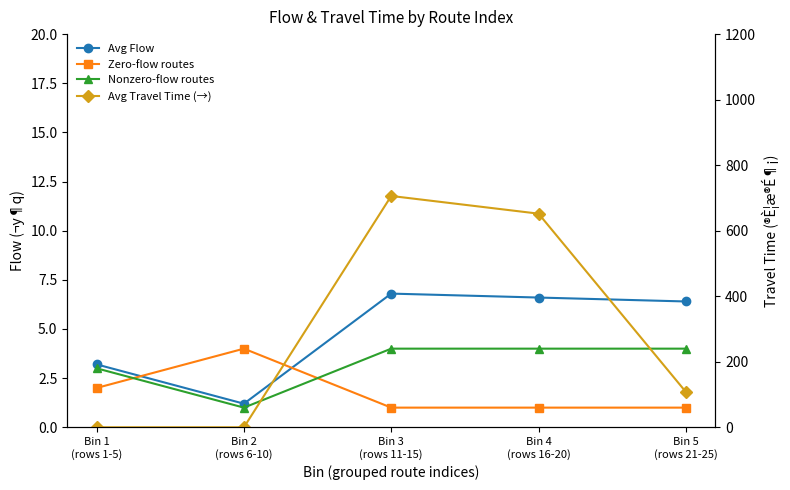

The value of Avg Travel Time (→) at Bin 1
(rows 1-5) is 440.0. True or false?

False